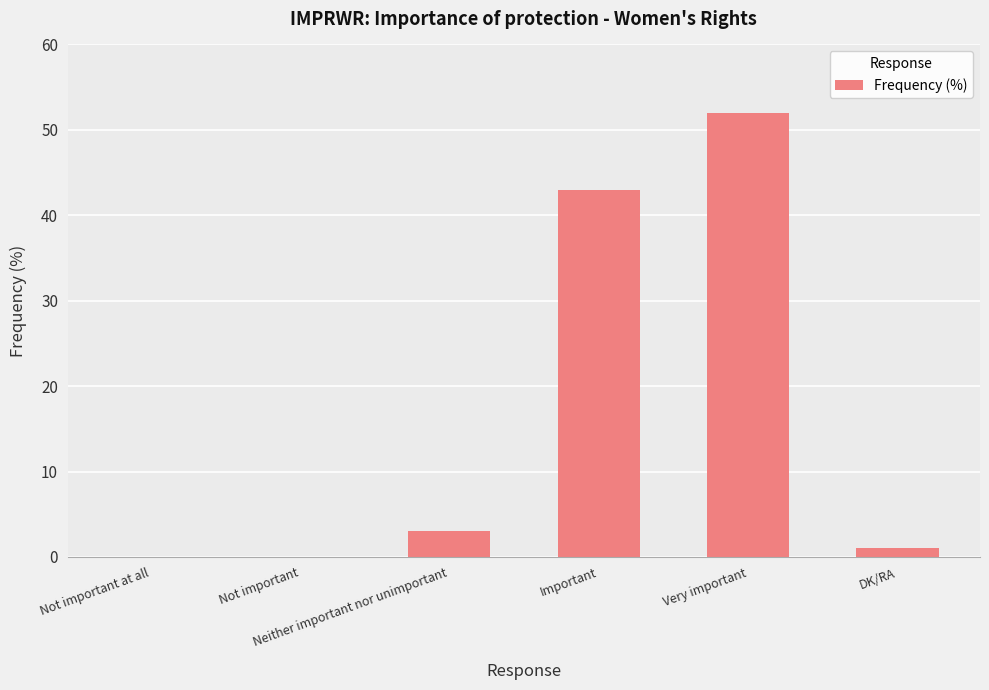

Reading right to left, list all the values displayed in this chart.

DK/RA=1	Very important=52	Important=43	Neither important nor unimportant=3	Not important=0	Not important at all=0